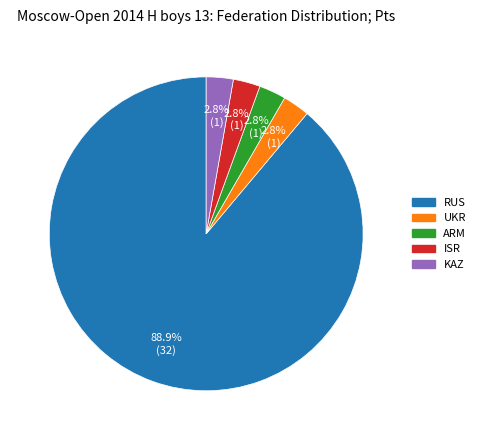

Which slice is the largest?

RUS